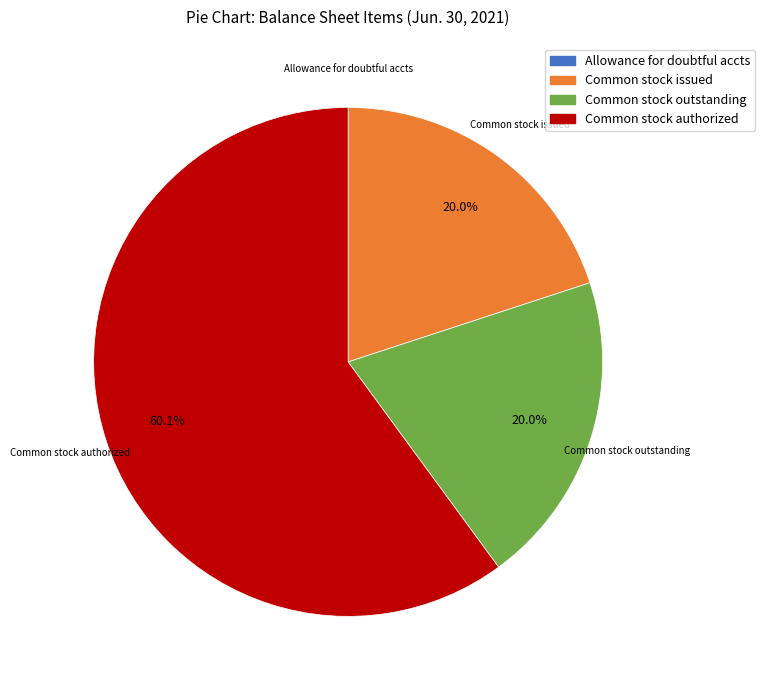

Is there a majority slice in this chart?

Yes